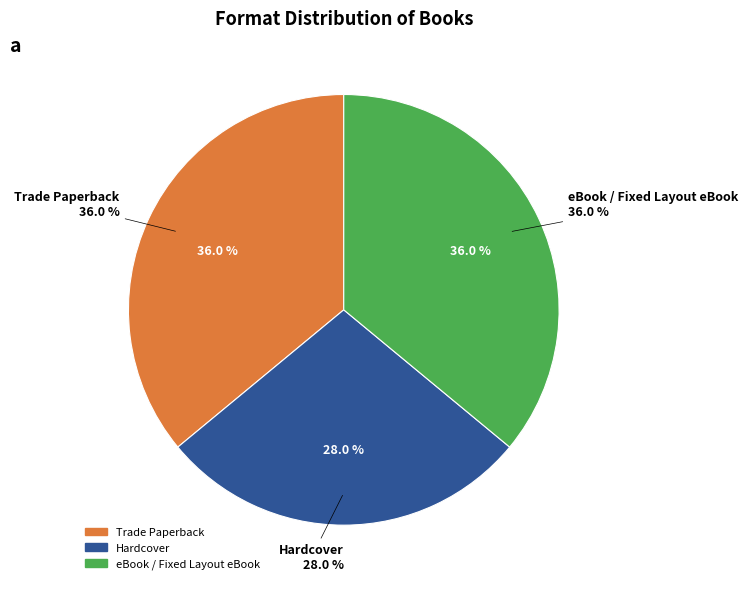

Combined, what portion of the pie is Trade Paperback and Hardcover?

64.0%